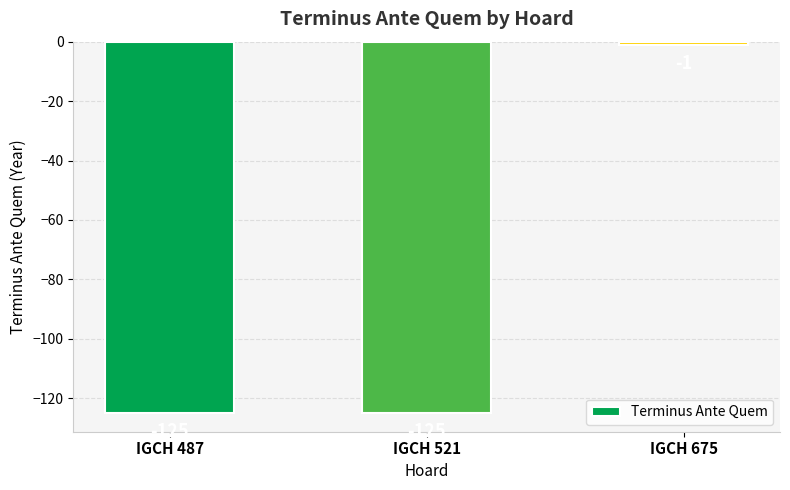

Reading left to right, transcribe all the data shown in this chart.

IGCH 487=-125	IGCH 521=-125	IGCH 675=-1